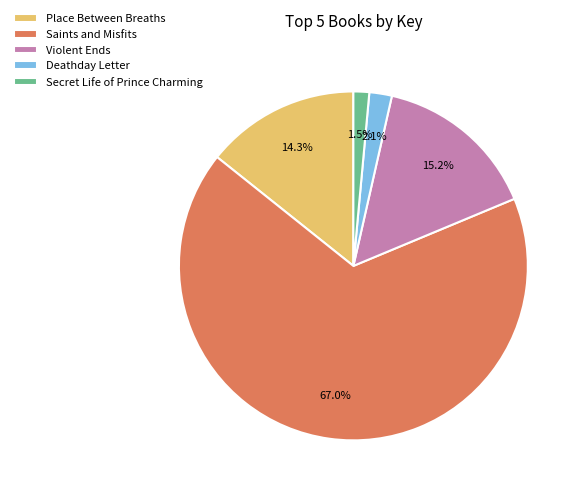

Is it true that Place Between Breaths is 14% of the pie?

True